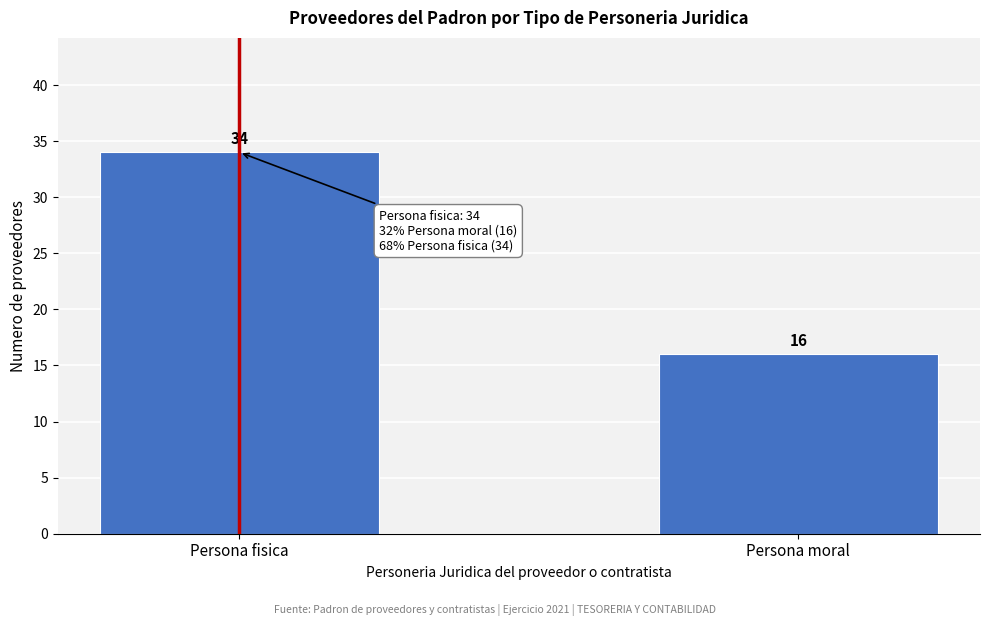

Reading left to right, transcribe all the data shown in this chart.

34	16